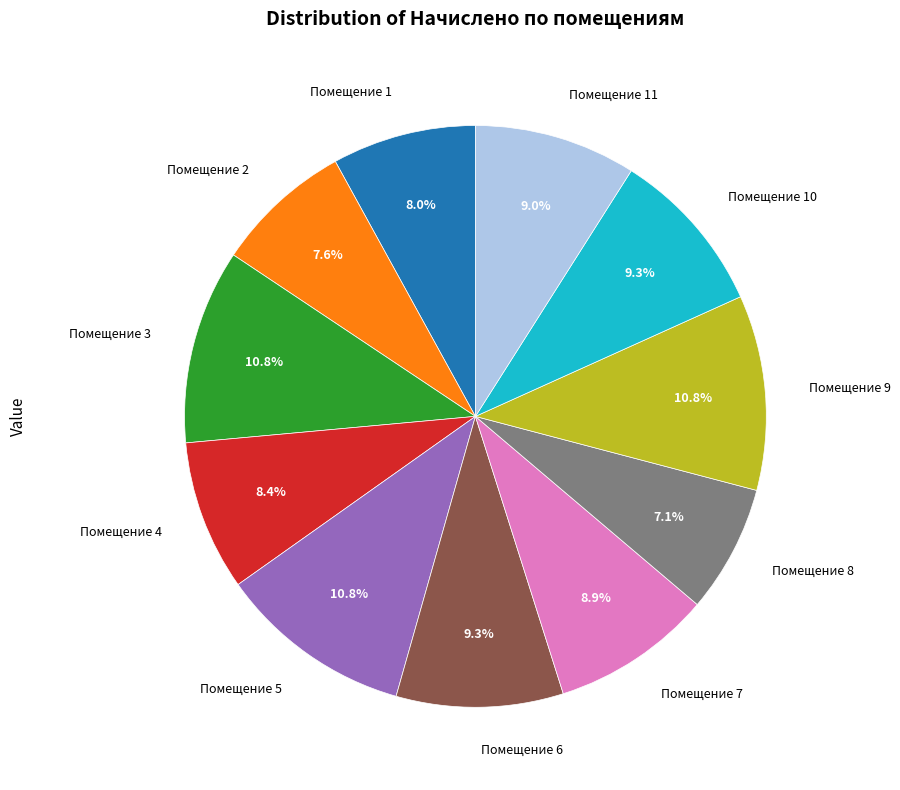

What is the smallest slice in the pie chart?

Помещение 8